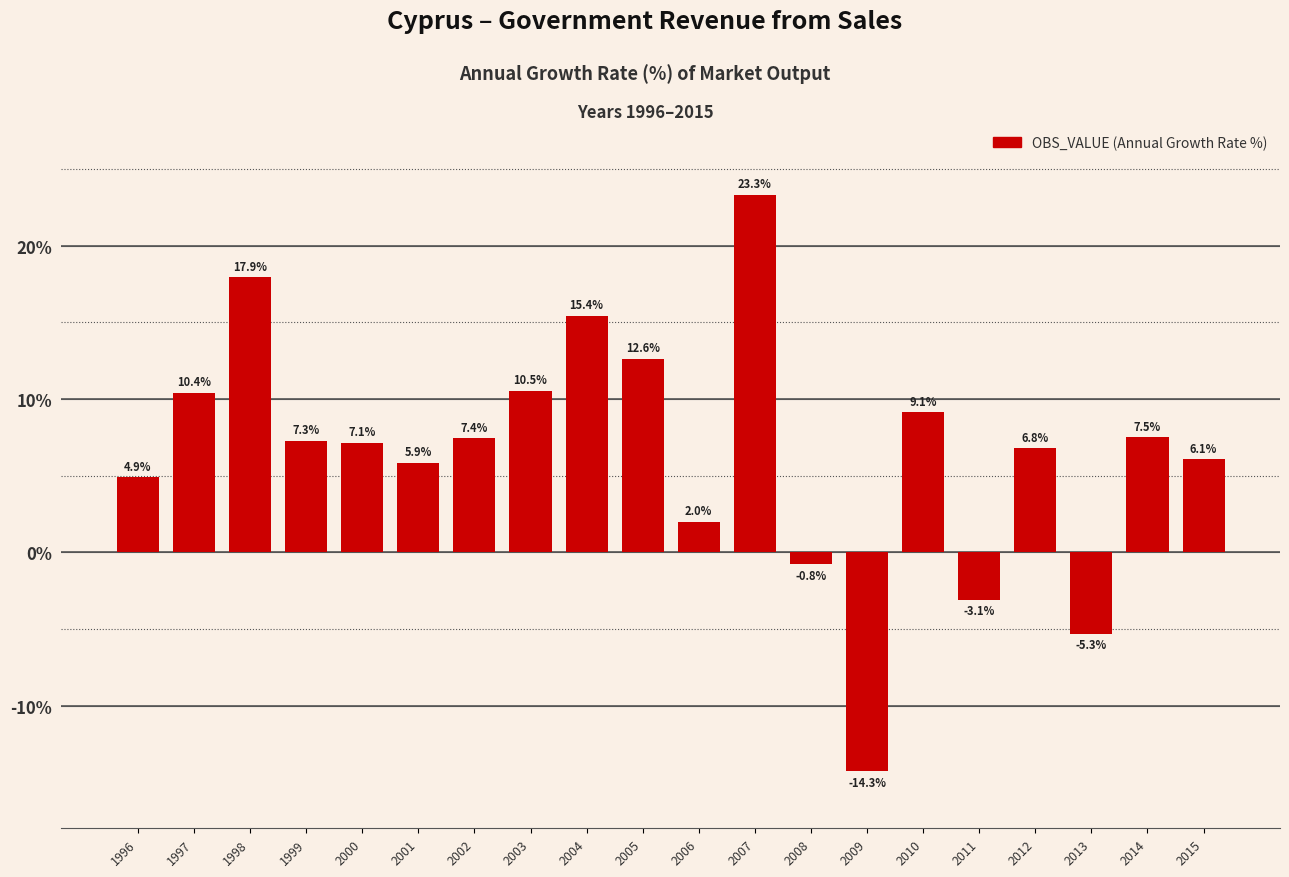

What is the average value?

6.5